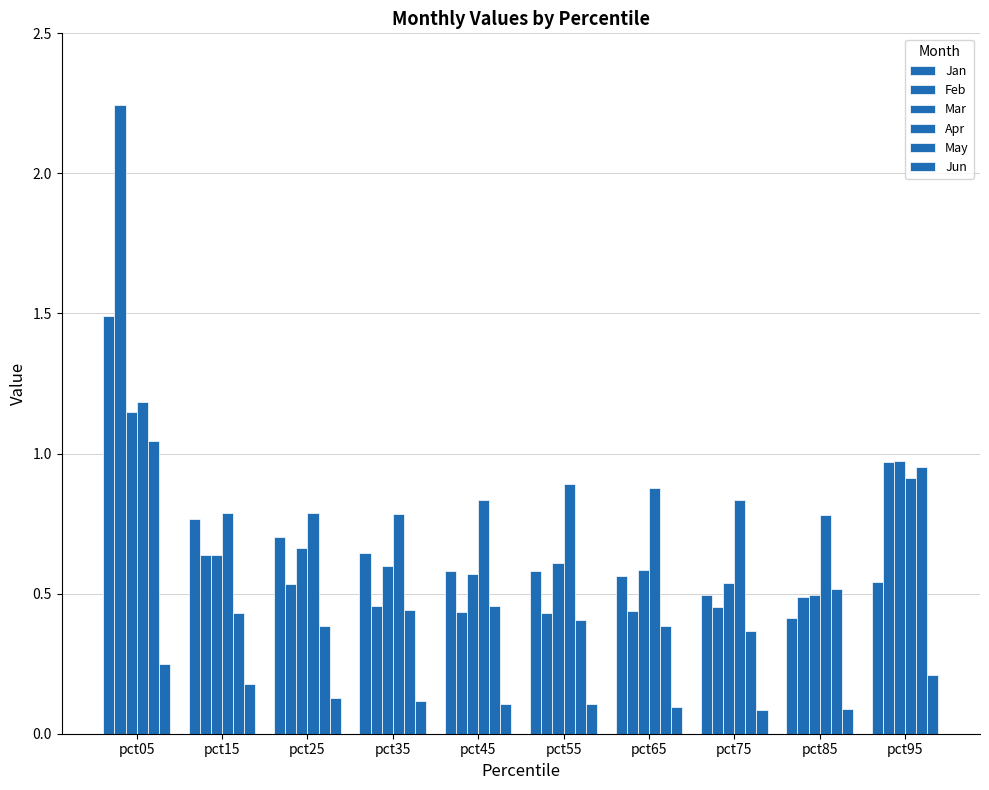

Which series changed the most between pct25 and pct45?

Jan